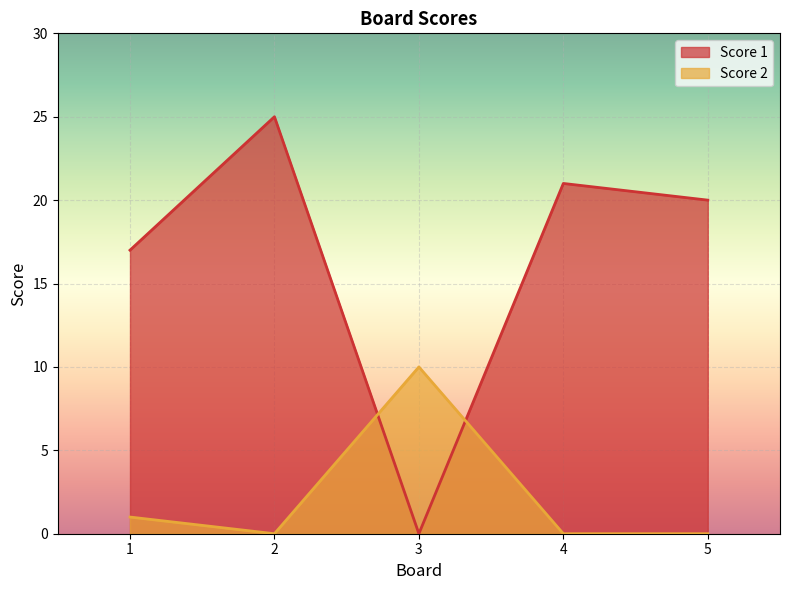

How many positive values does the Score 2 series have?

2